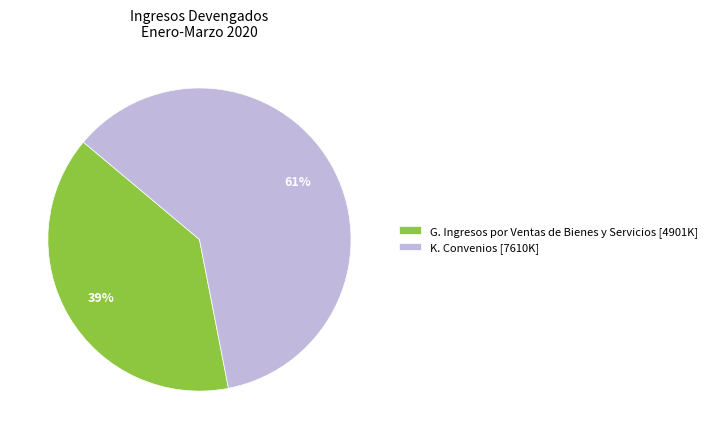

Does G. Ingresos por Ventas de Bienes y Servicios account for over 50% of the chart?

No